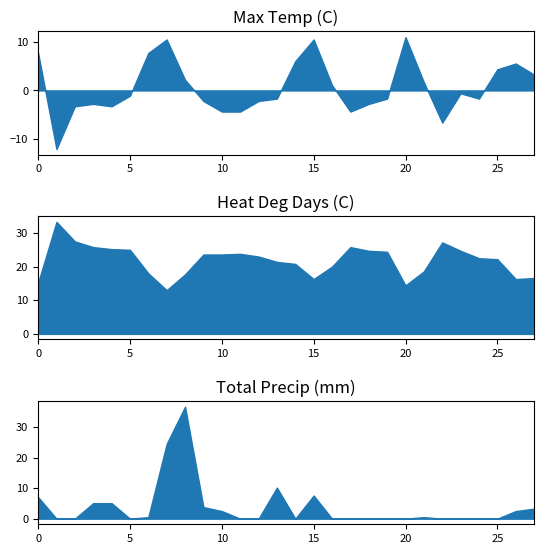

Is it true that Max Temp (C) equals -1.1 at 06?

True